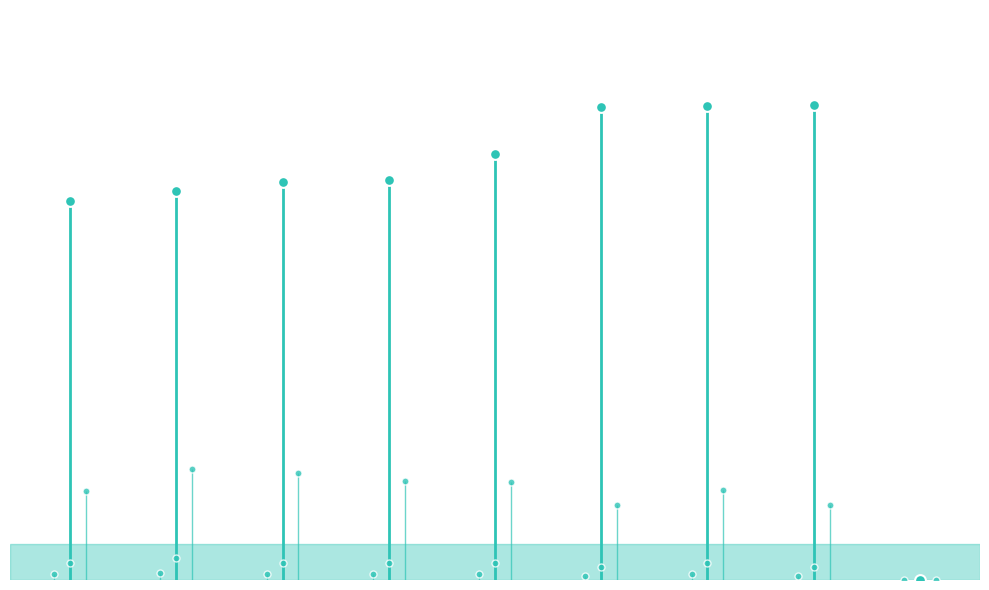

At how many categories does at least one series exceed 37?

8